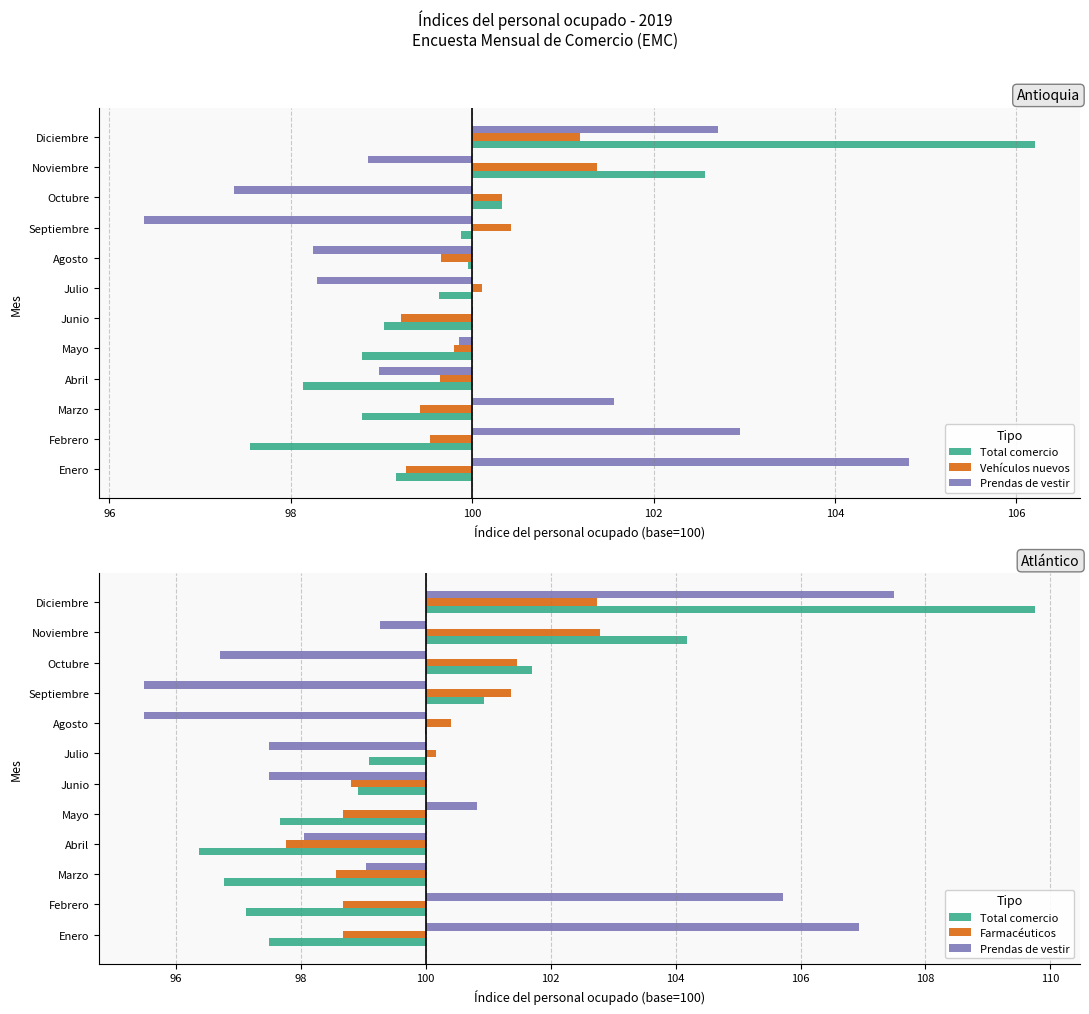

Rank the series at Octubre from lowest to highest value.

Prendas de vestir, Vehículos nuevos, Farmacéuticos, Total comercio